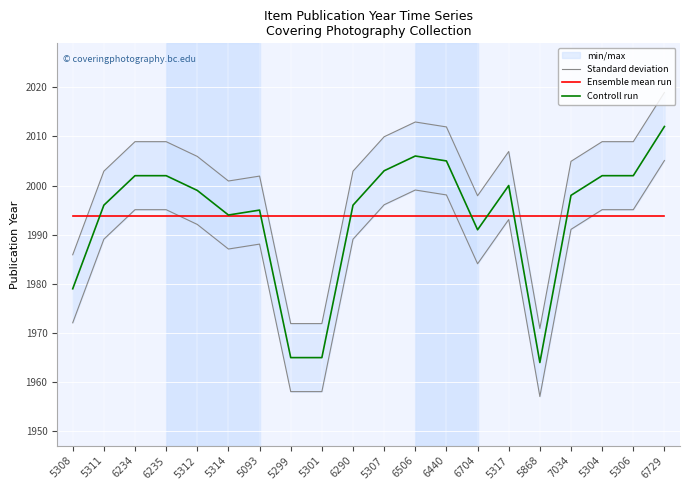

At how many categories does at least one series exceed 1985?

20